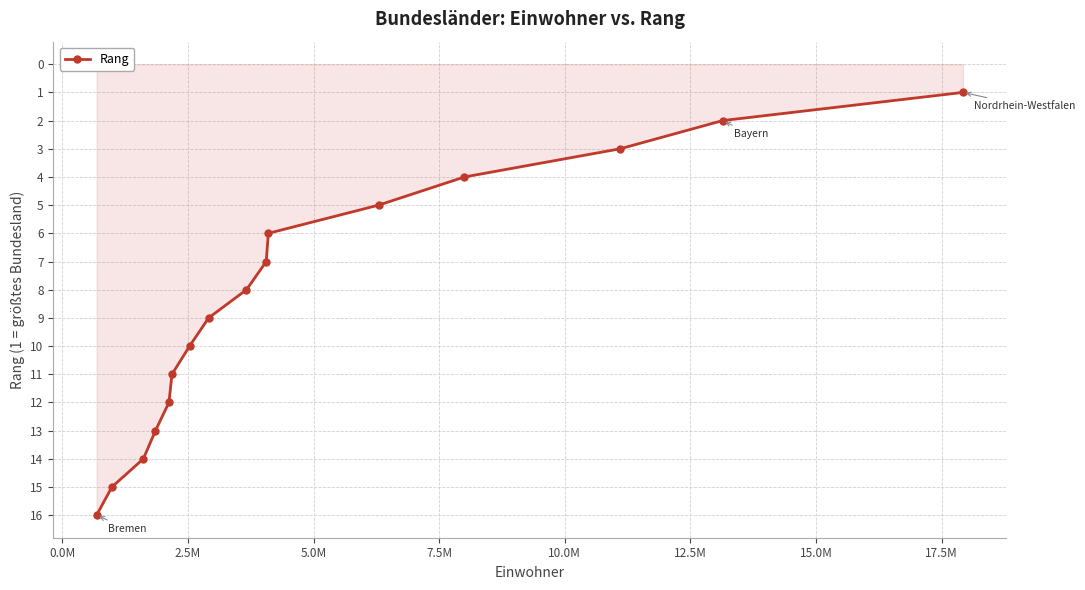

What is the greatest value displayed?

16